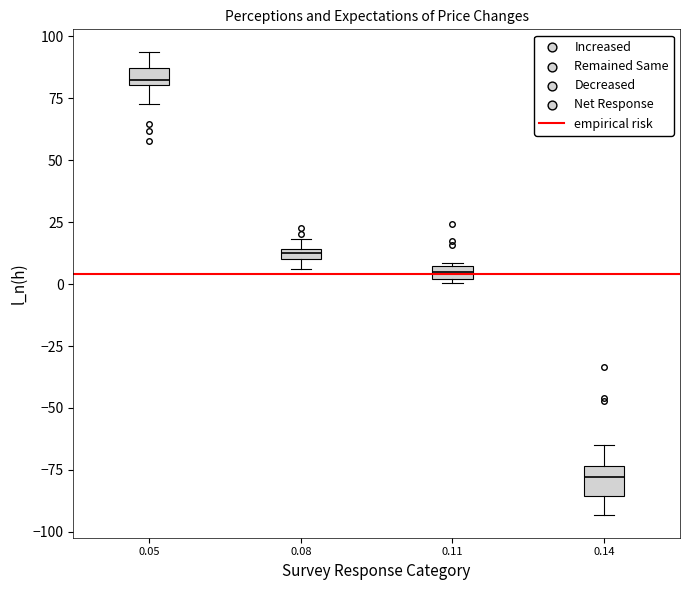

Comparing the boxes themselves (not the whiskers), which one is the tallest?

0.14